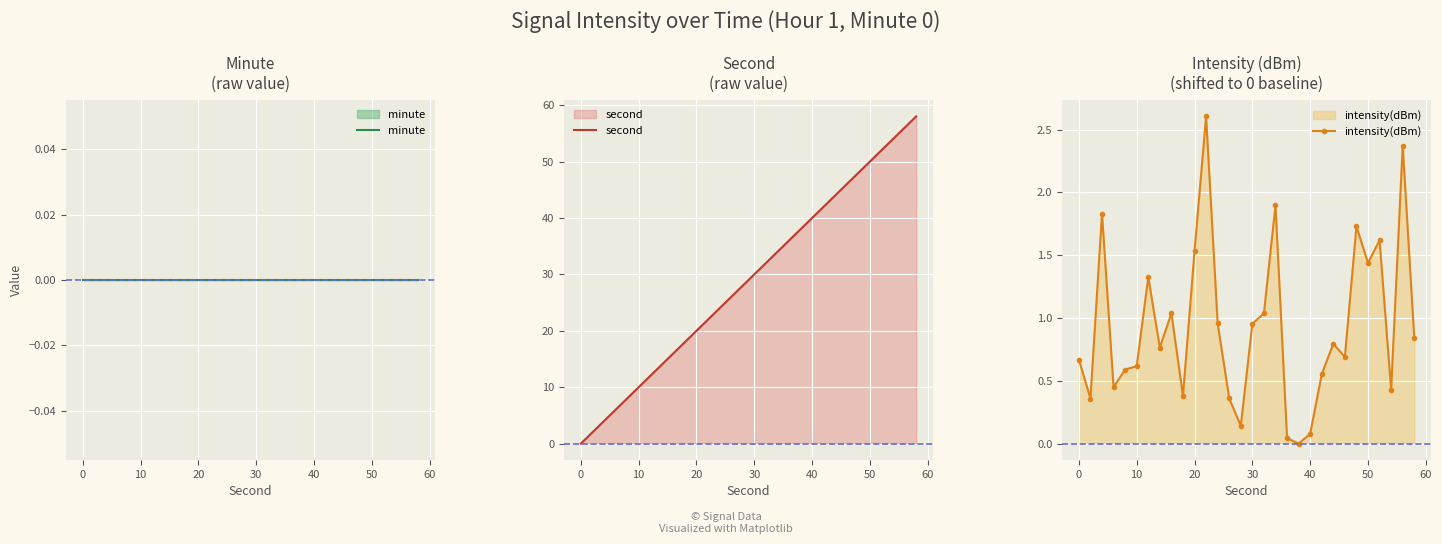

True or false: intensity(dBm) has more than 1 interior local peaks.

True